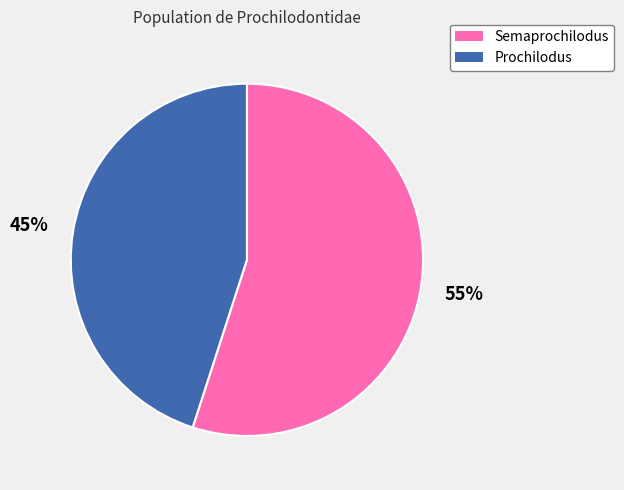

Which category has the smallest portion of the pie?

Prochilodus